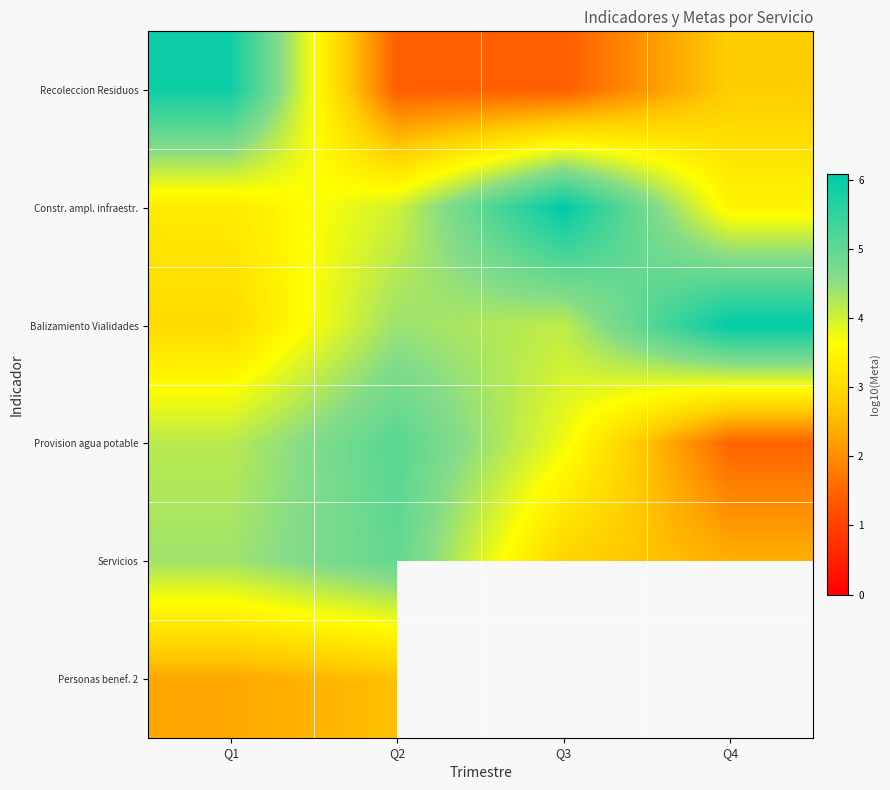

Is it true that Provision agua potable equals 5.1 at Q2?

True